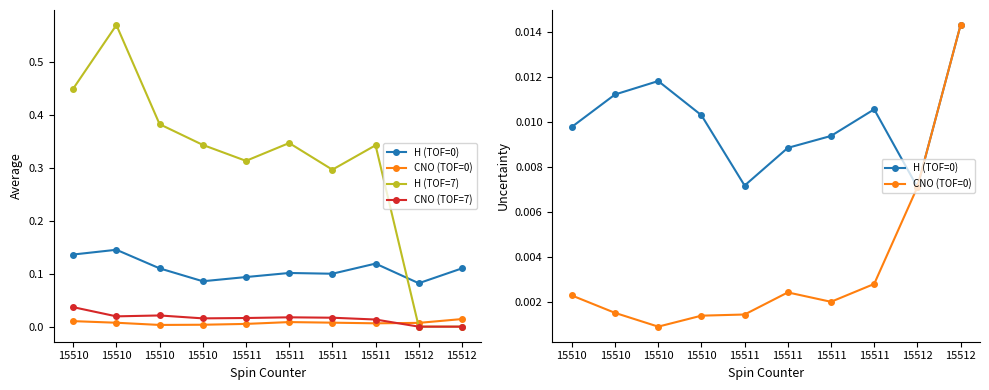

What is the difference between the H (TOF=7) values at 15512 and 15510?

0.6